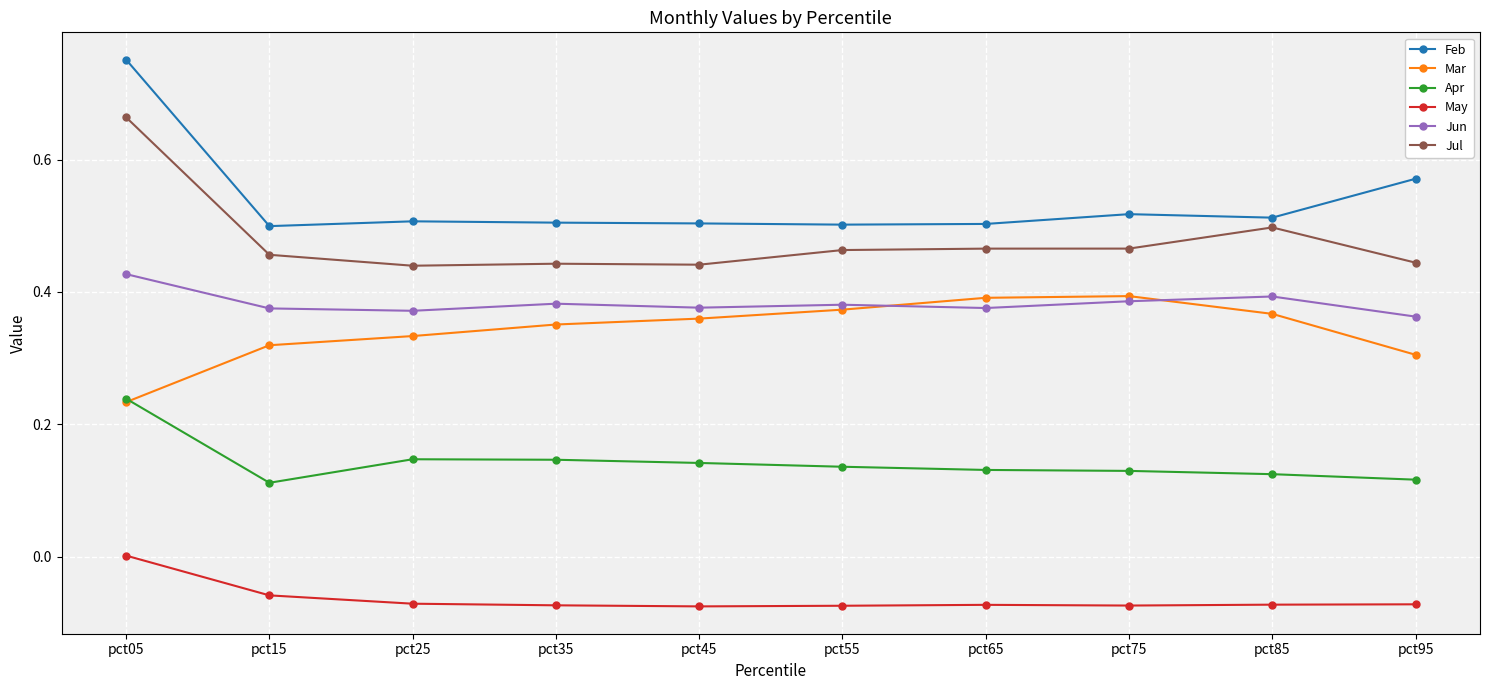

At how many categories does at least one series exceed 0?

10